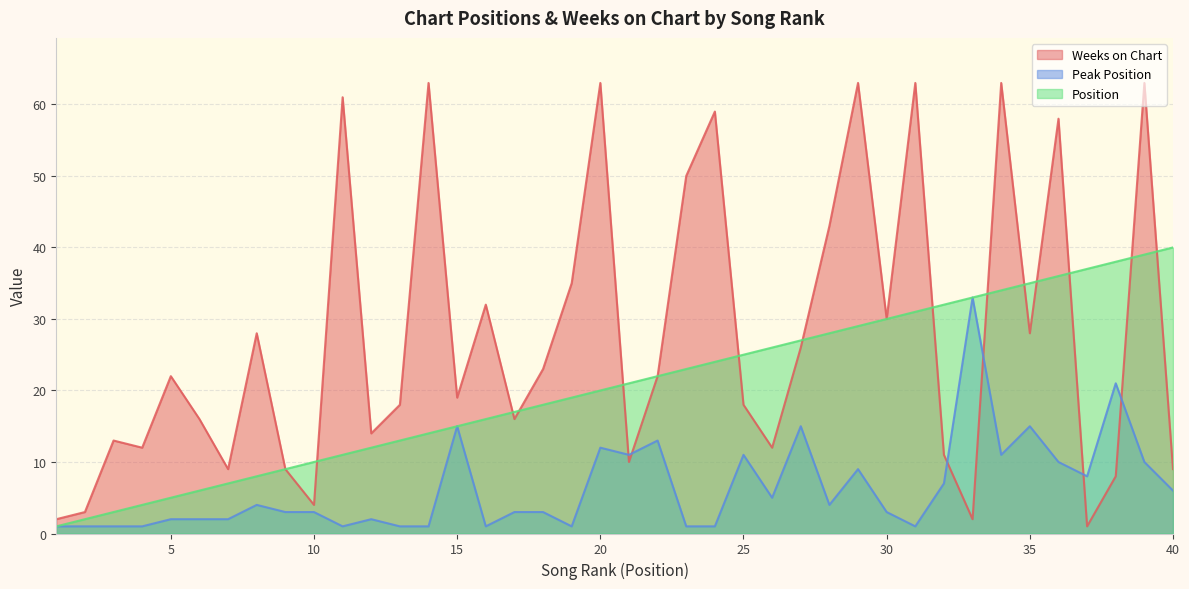

What is the difference between the maximum and minimum values in the Position series?

39